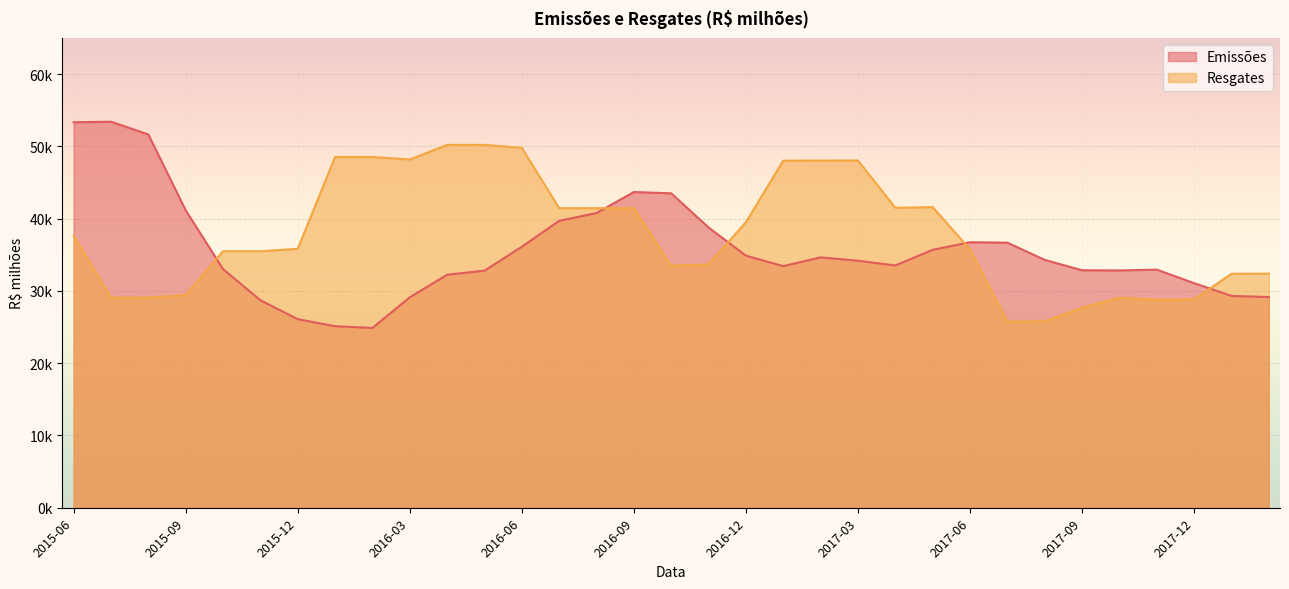

What is the highest value of the Resgates series?

50199.3